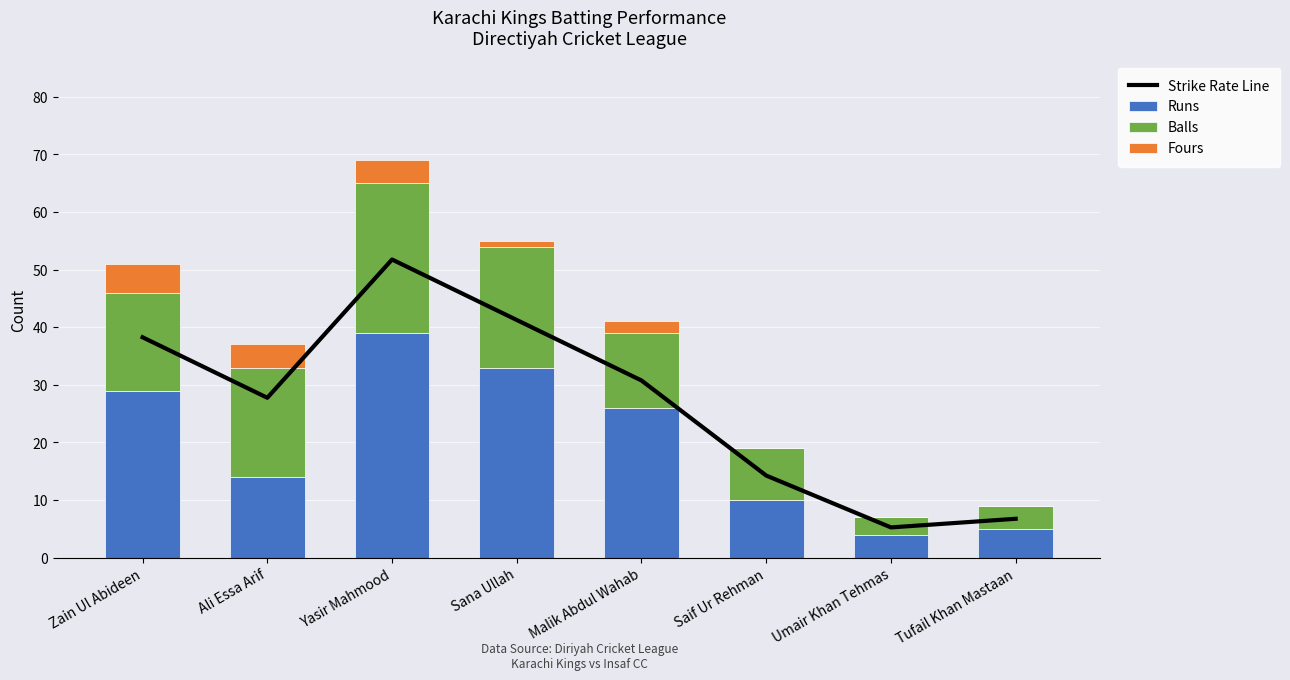

What is the total value across all series at Saif Ur Rehman?

33.2